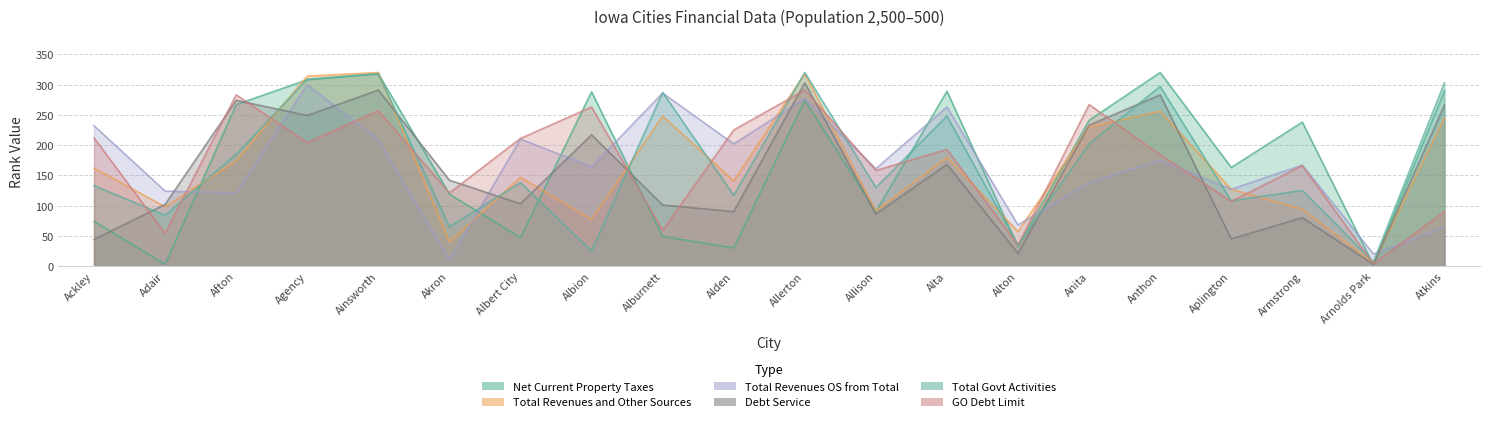

What is the sum of the Total Revenues and Other Sources values at Alburnett and Alden?

389